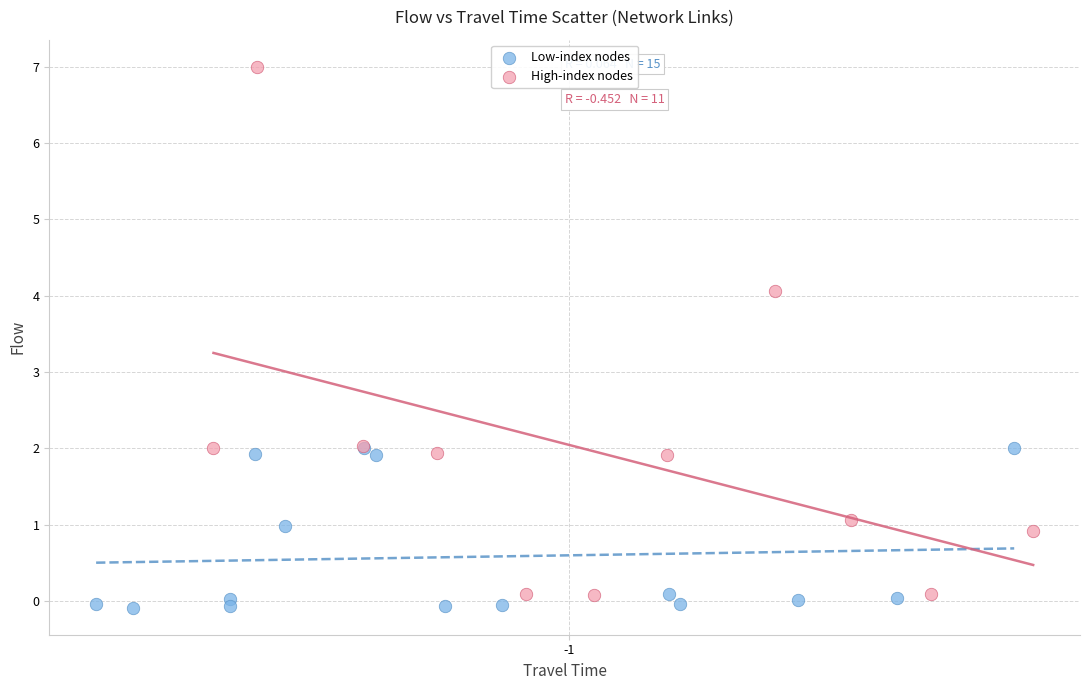

Which series has the widest spread of Y values?

High-index nodes